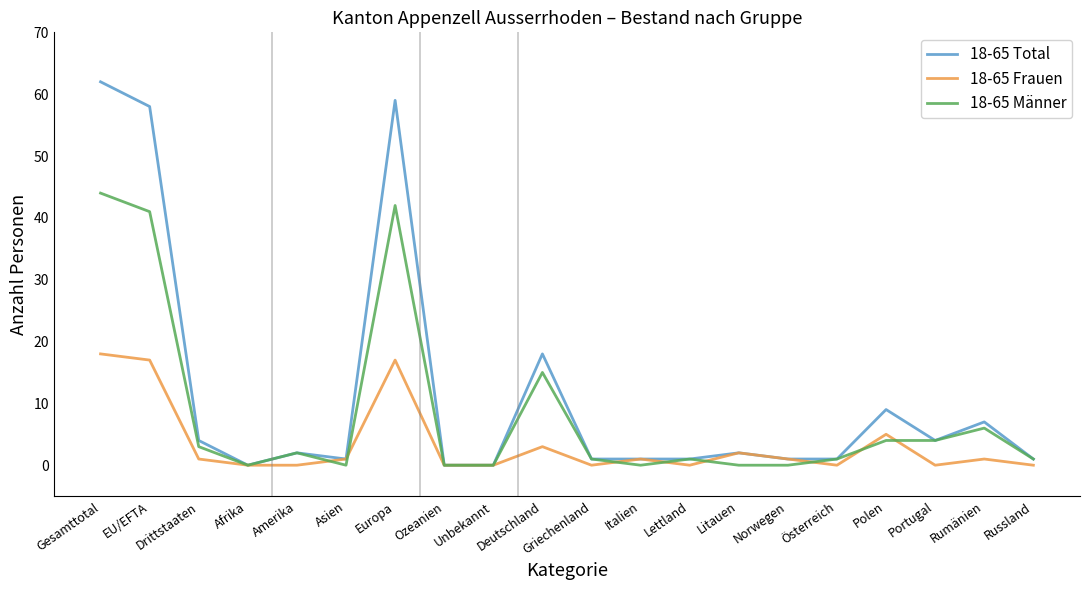

What is the sum of all 18-65 Total values?

232